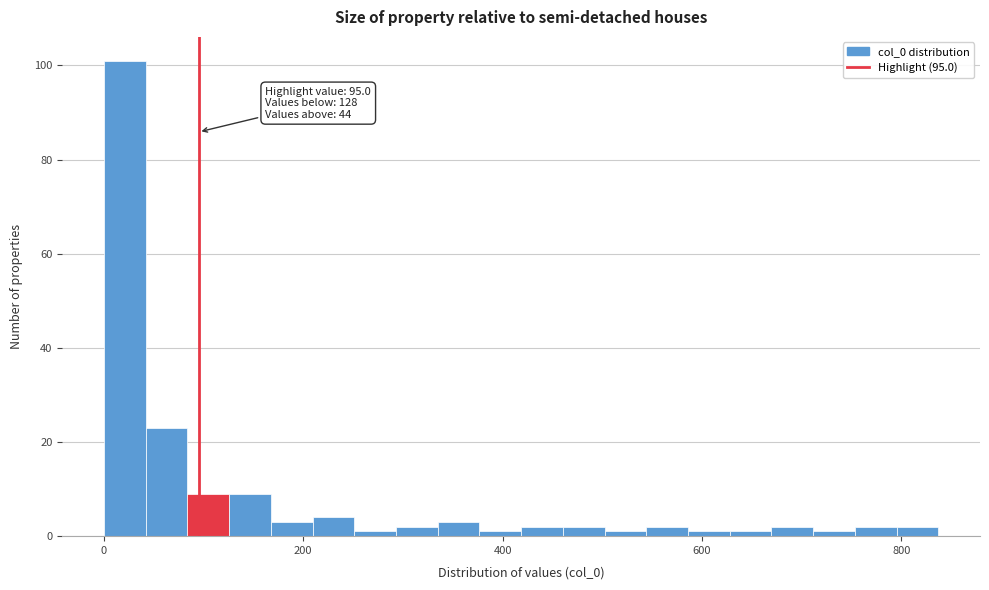

Read against the x-axis, roughly where is the centre of the tallest bar?

20